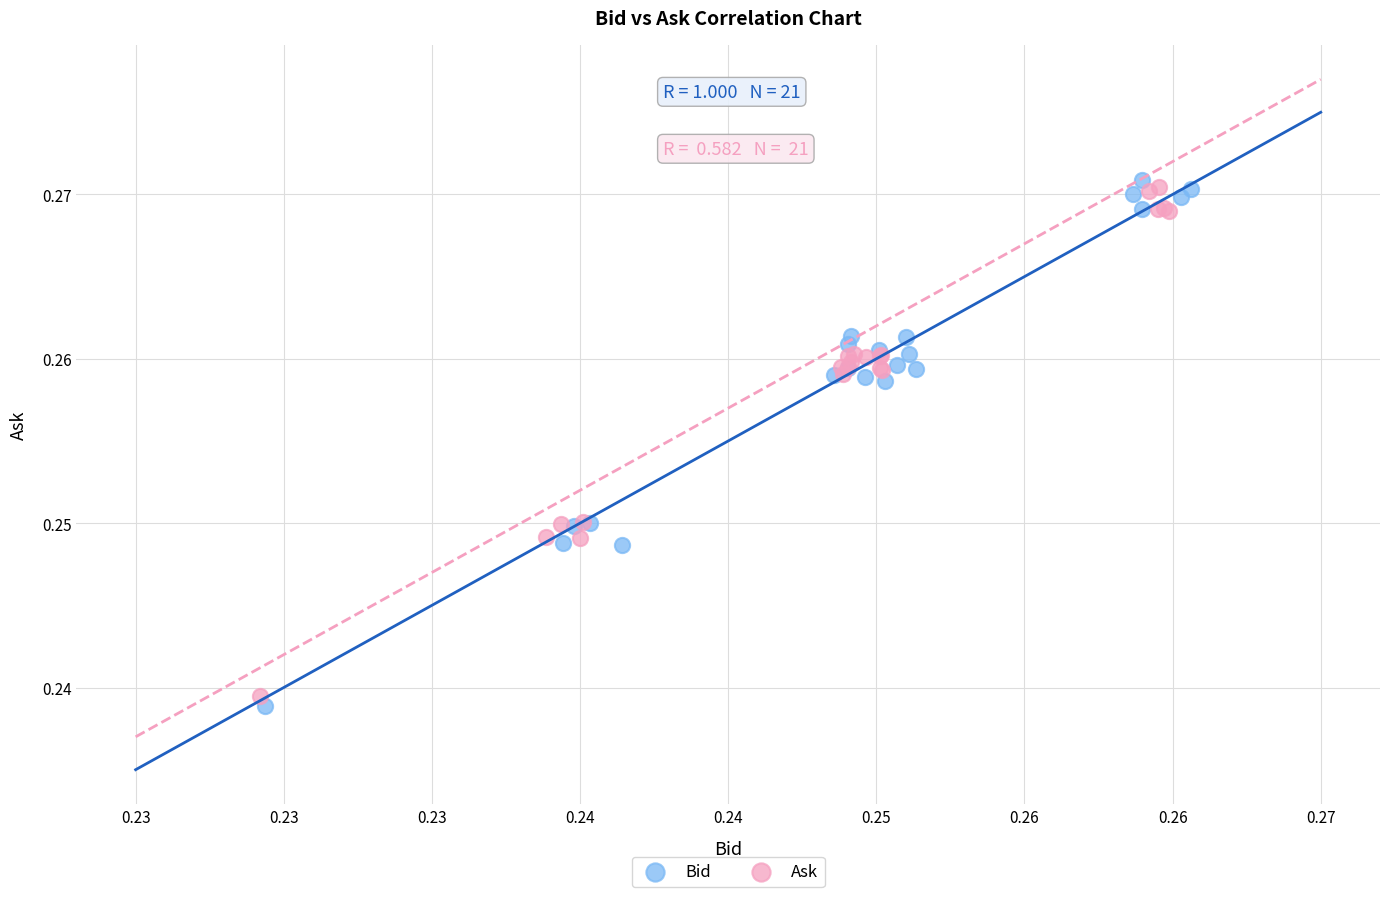

Which series has the largest Y range (max minus min)?

Bid